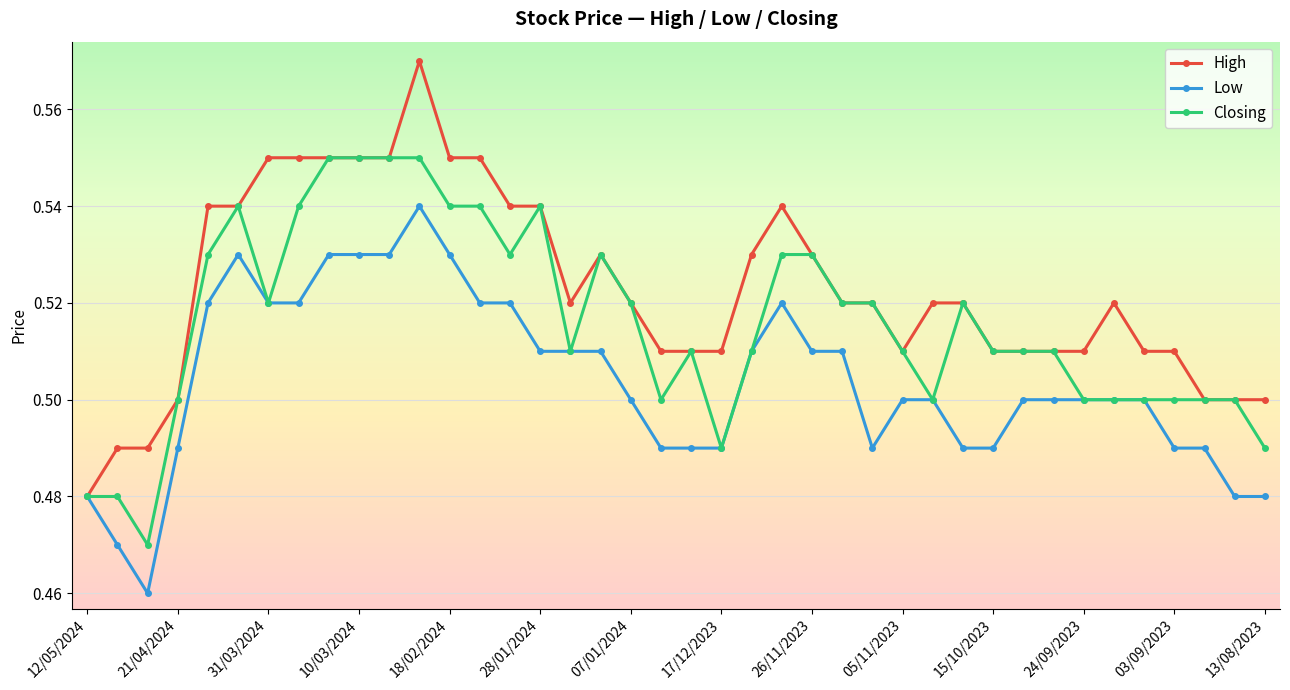

How many lines are shown in the chart?

3